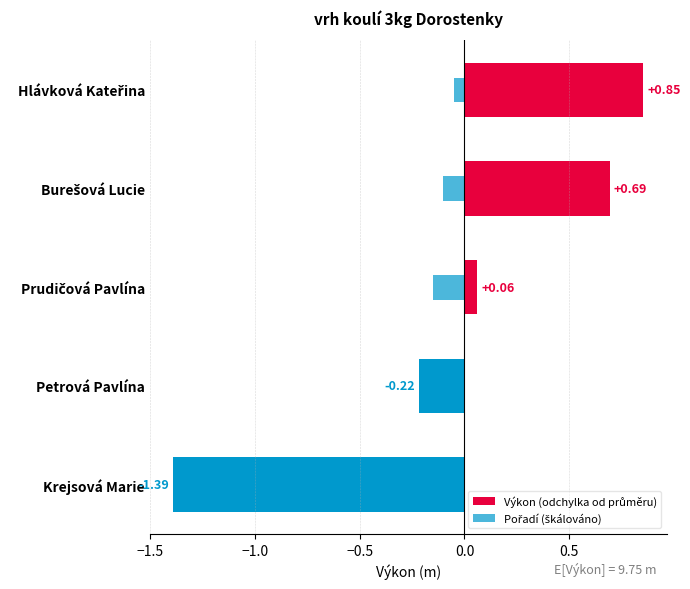

Which series has the largest total across all categories?

Výkon (odchylka od průměru)